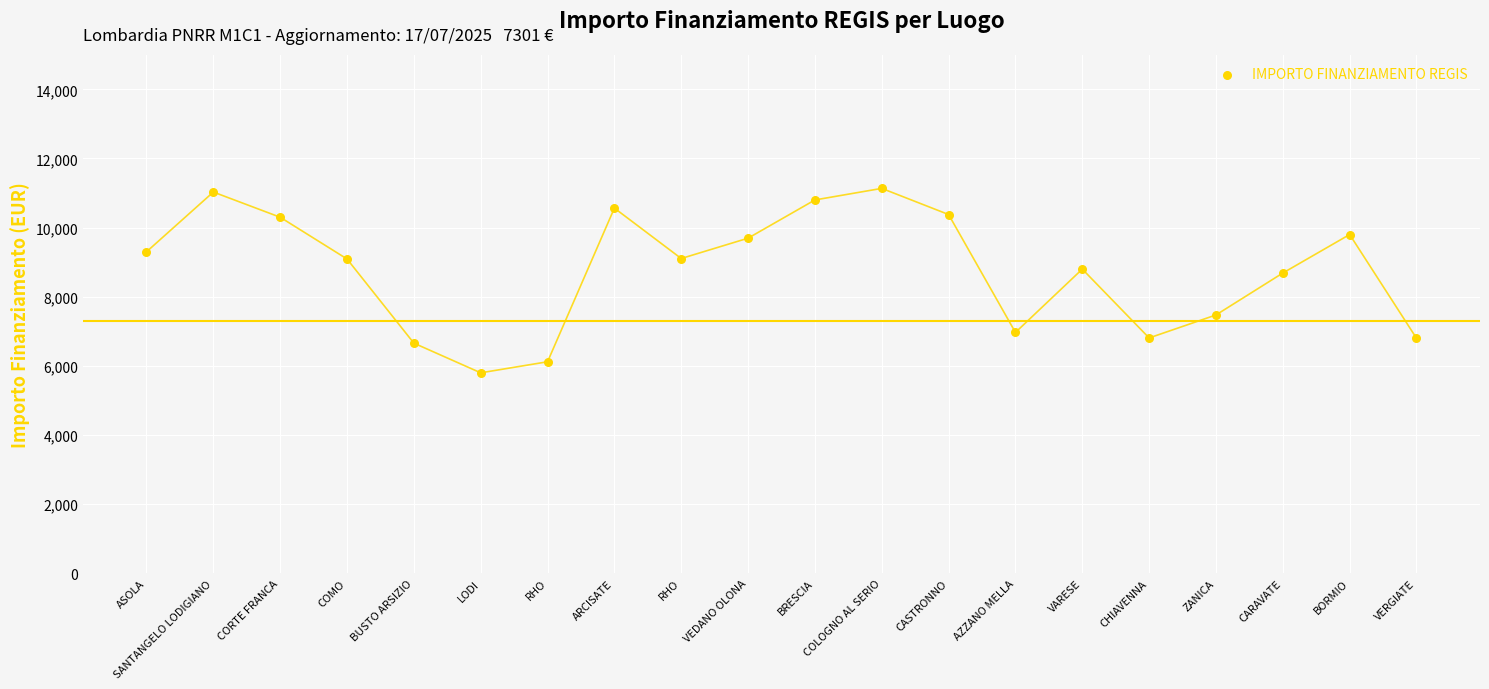

What is the range of Y values (max minus min)?

5334.5